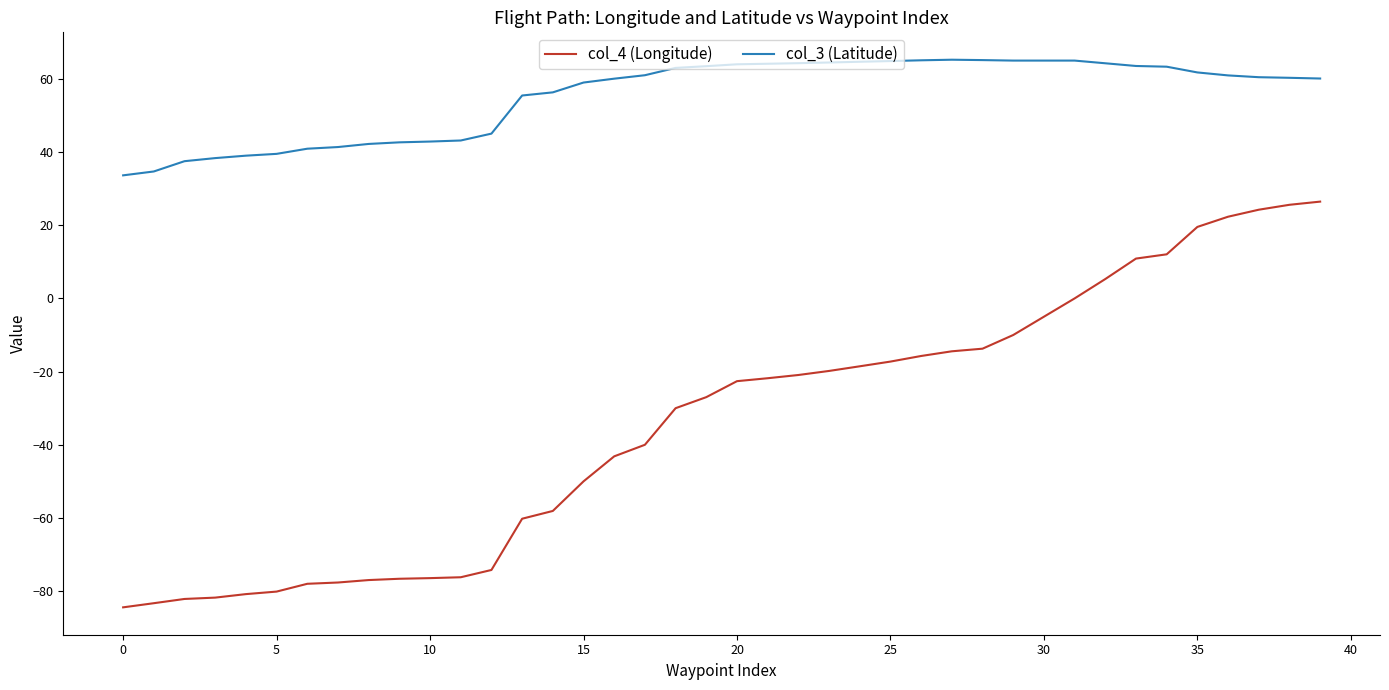

What is the maximum value shown in the chart?

65.2